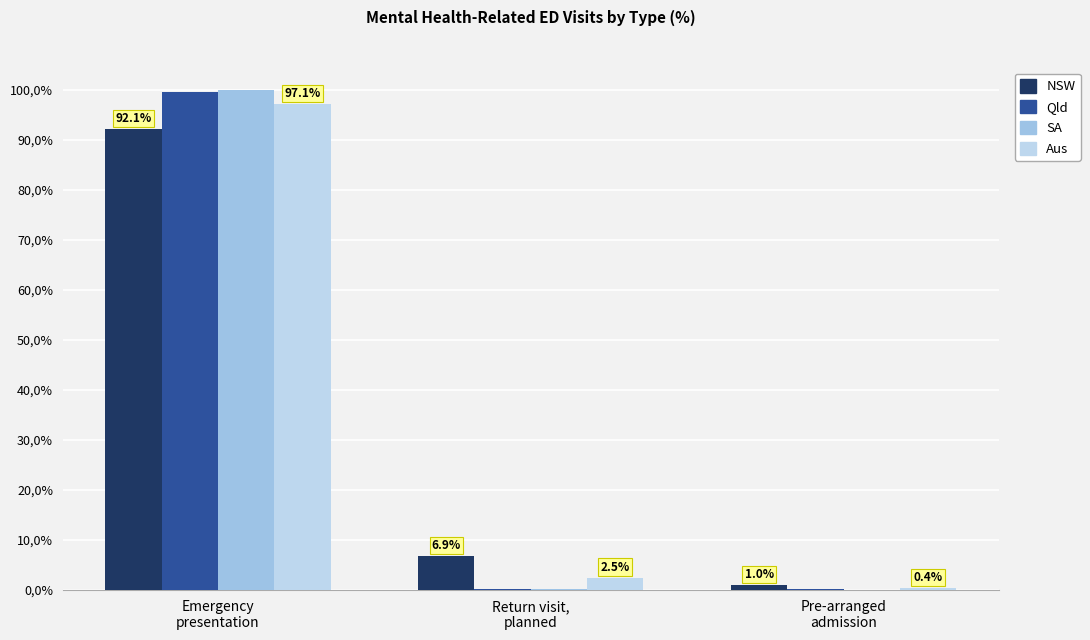

Between Return visit,
planned and Pre-arranged
admission, which series saw the biggest shift?

NSW